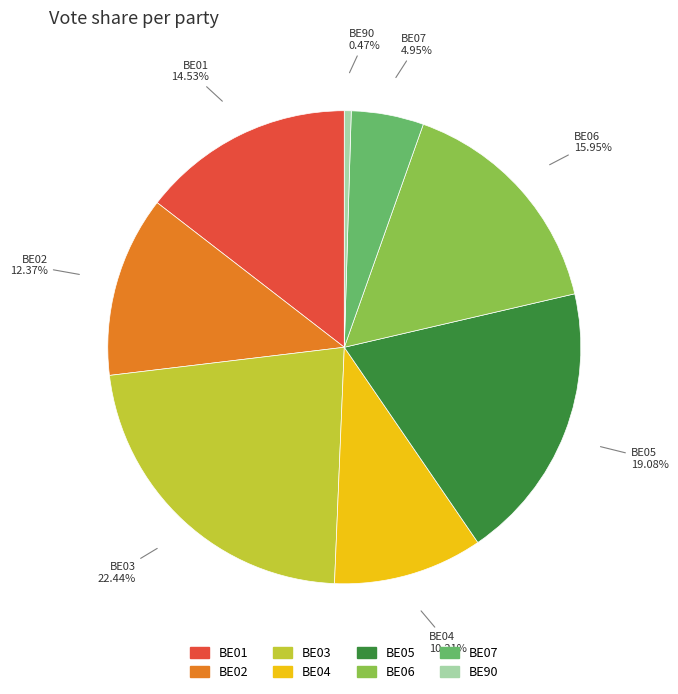

How many slices are in this pie chart?

8